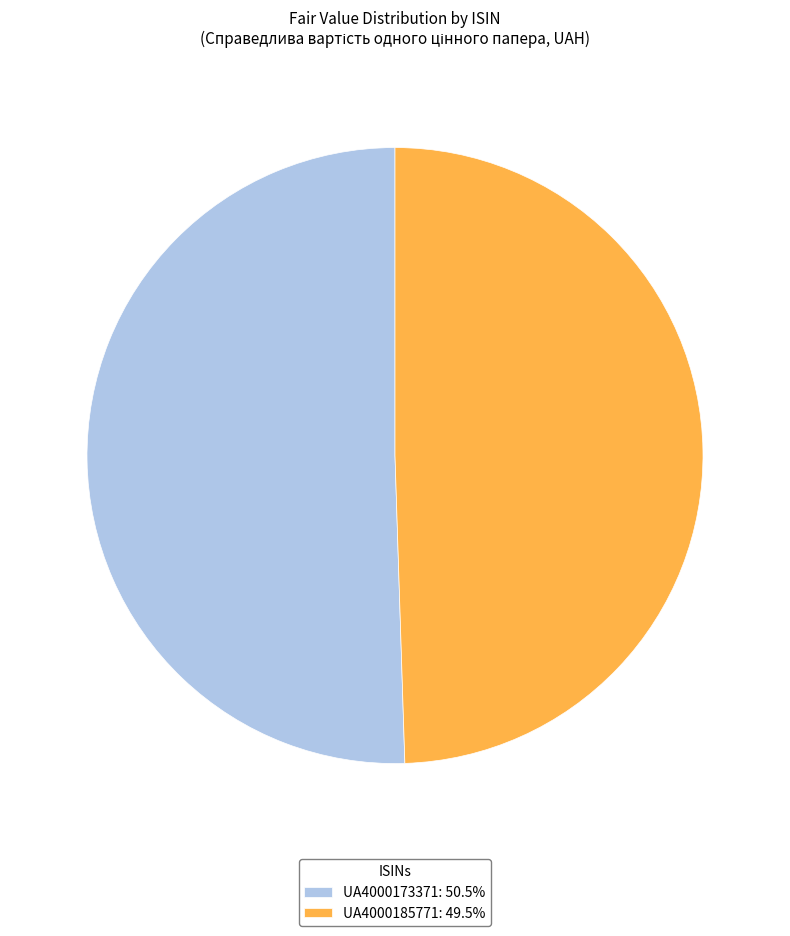

Between UA4000185771 and UA4000173371, which is larger?

UA4000173371